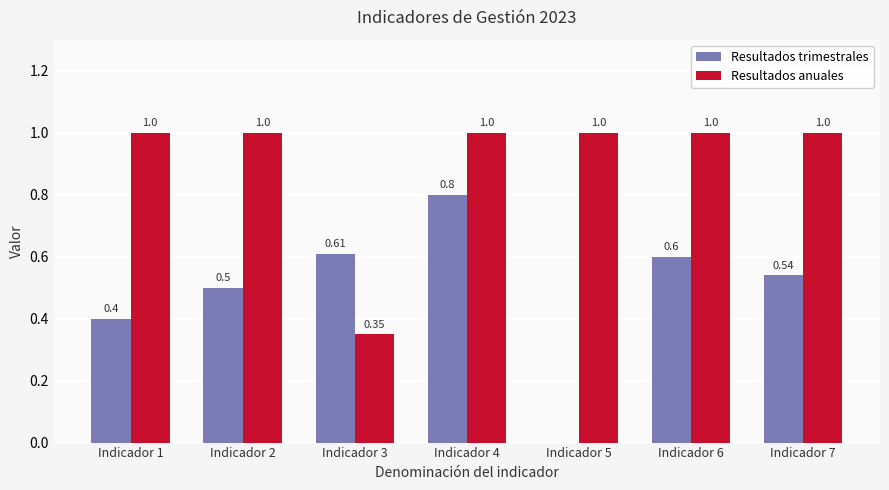

Which series changed the most between Indicador 2 and Indicador 3?

Resultados anuales